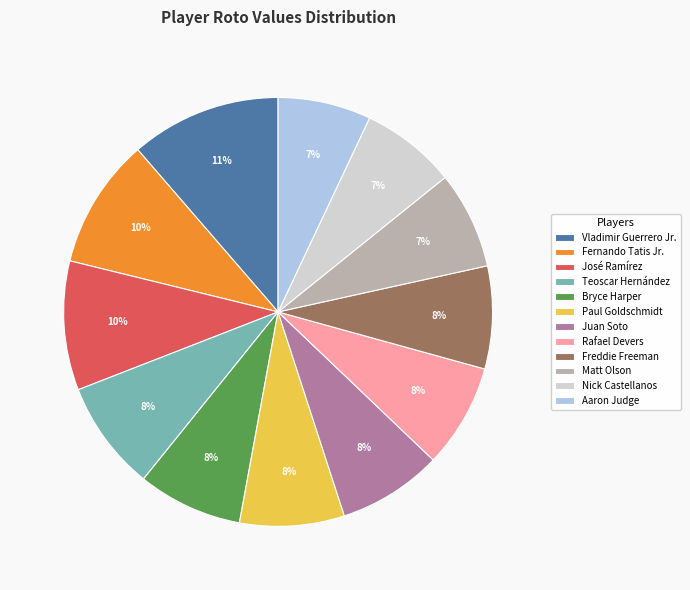

What percentage is the Fernando Tatis Jr. slice, to the nearest percent?

10%